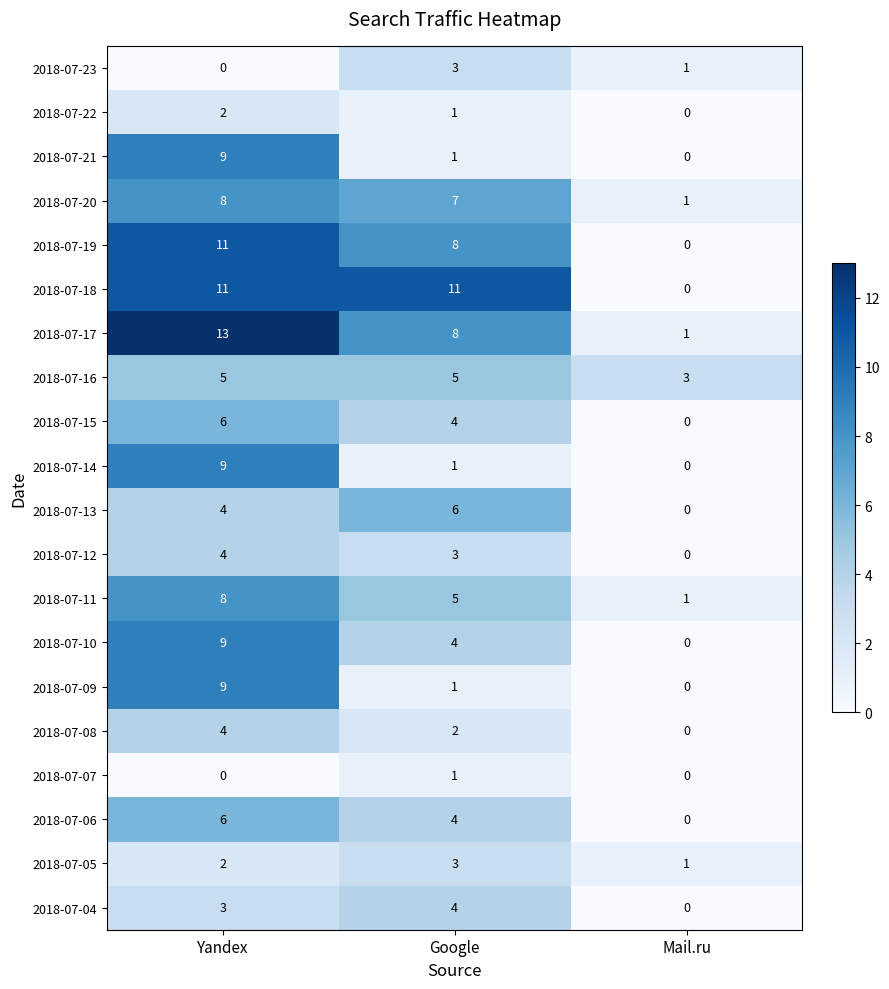

The value of 2018-07-22 at Google is 0. True or false?

False